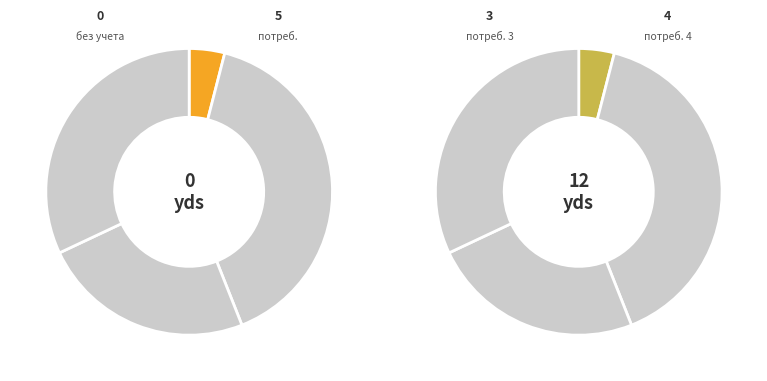

What portion of the pie excludes без учета группы?

100.0%